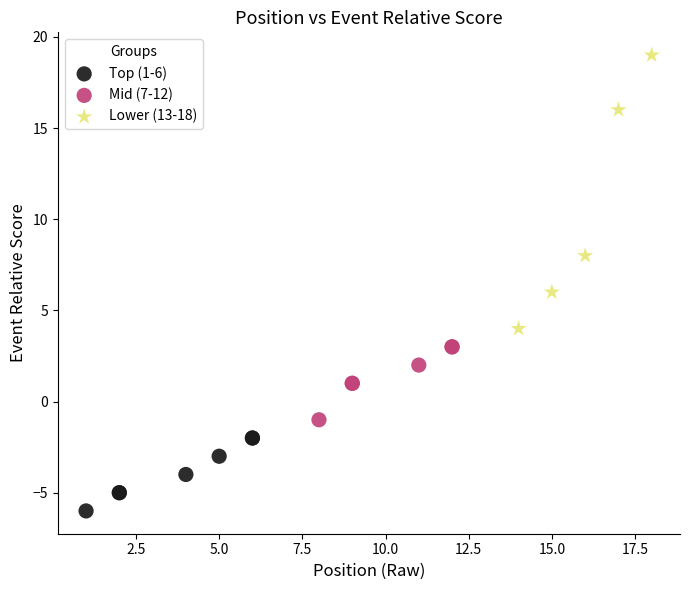

Which series has the largest Y range (max minus min)?

Lower (13-18)